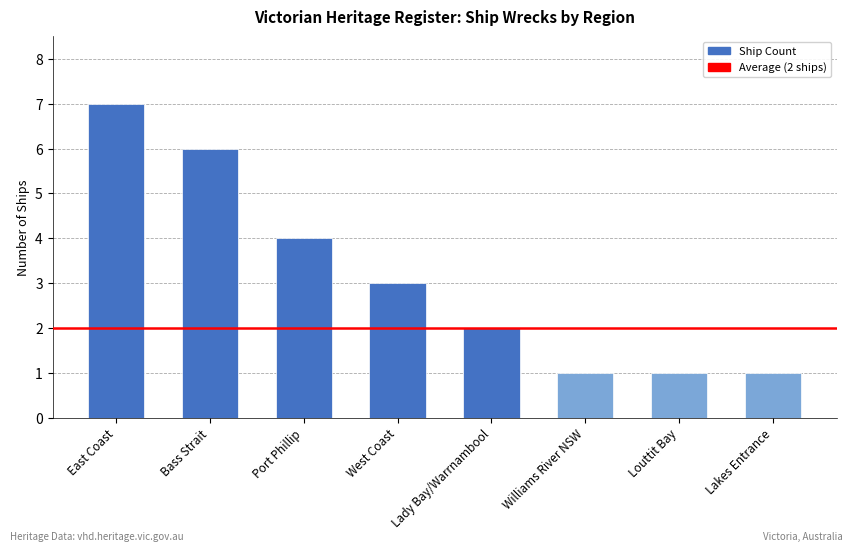

Reading left to right, list all the values displayed in this chart.

East Coast=7	Bass Strait=6	Port Phillip=4	West Coast=3	Lady Bay/Warrnambool=2	Williams River NSW=1	Louttit Bay=1	Lakes Entrance=1